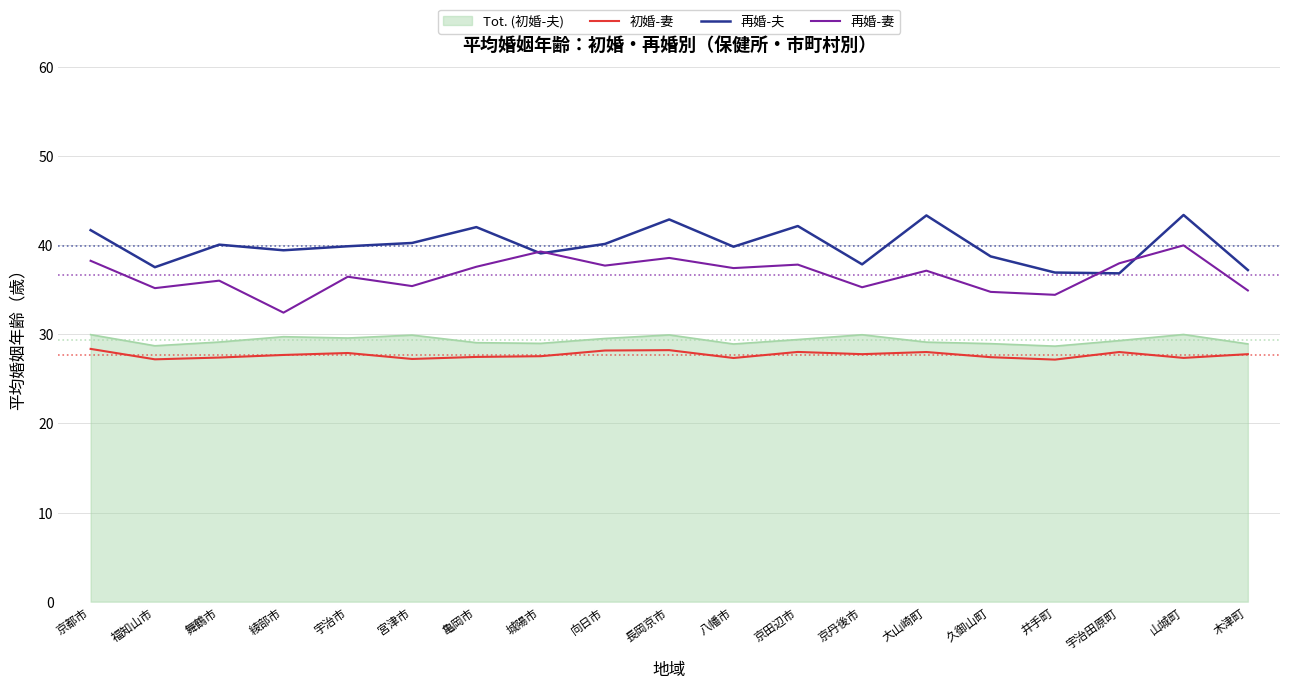

What is the smallest value displayed?

27.2